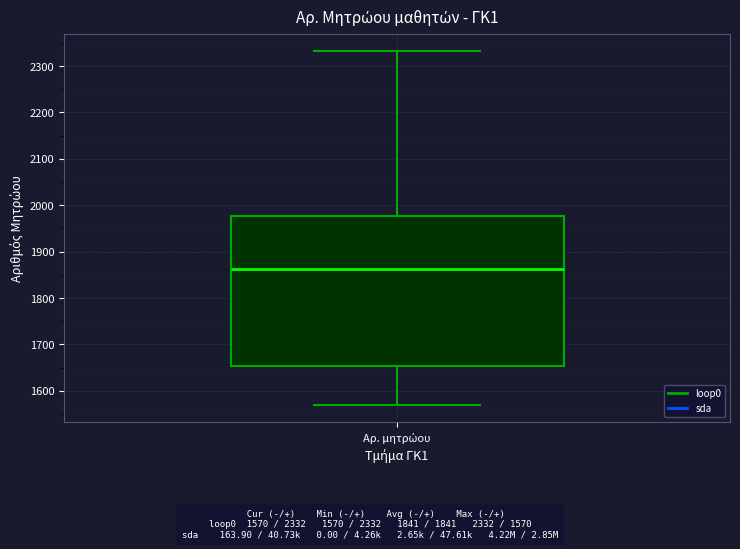

Transcribe this box plot: give where the median line is, the range the box spans, and where the two whiskers end, as read against the y-axis. The values are not printed on the chart, so give them approximately, as read against the axis.

median 1860, box 1650 to 1980, whiskers 1570 to 2330